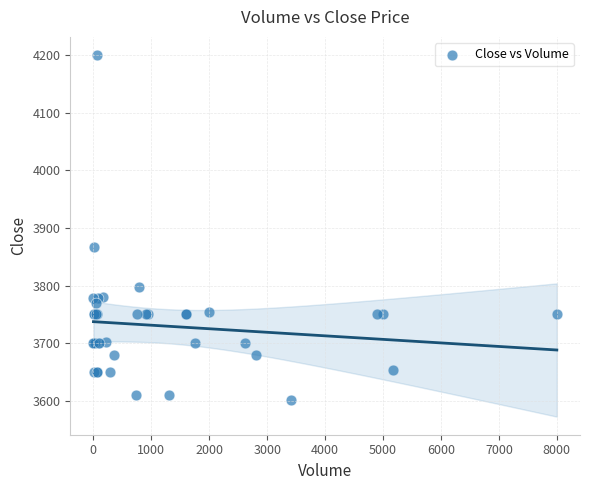

What Y value in the scatter plot is closest to 3900?

3867